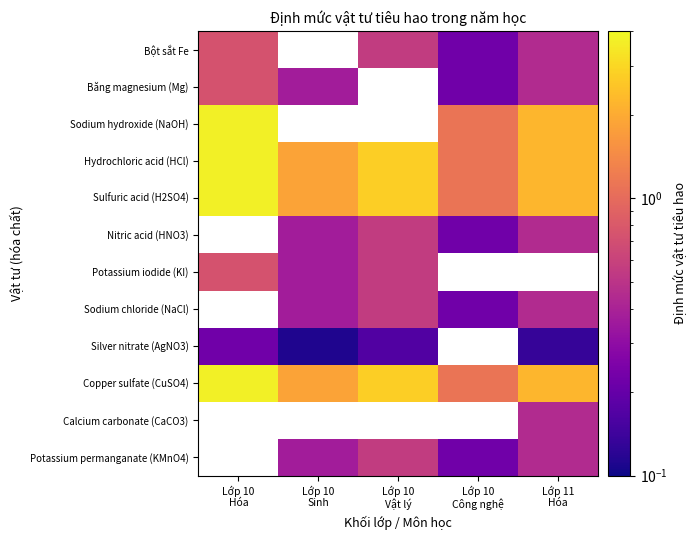

Which label corresponds to the smallest value in the chart?

Lớp 10
Sinh